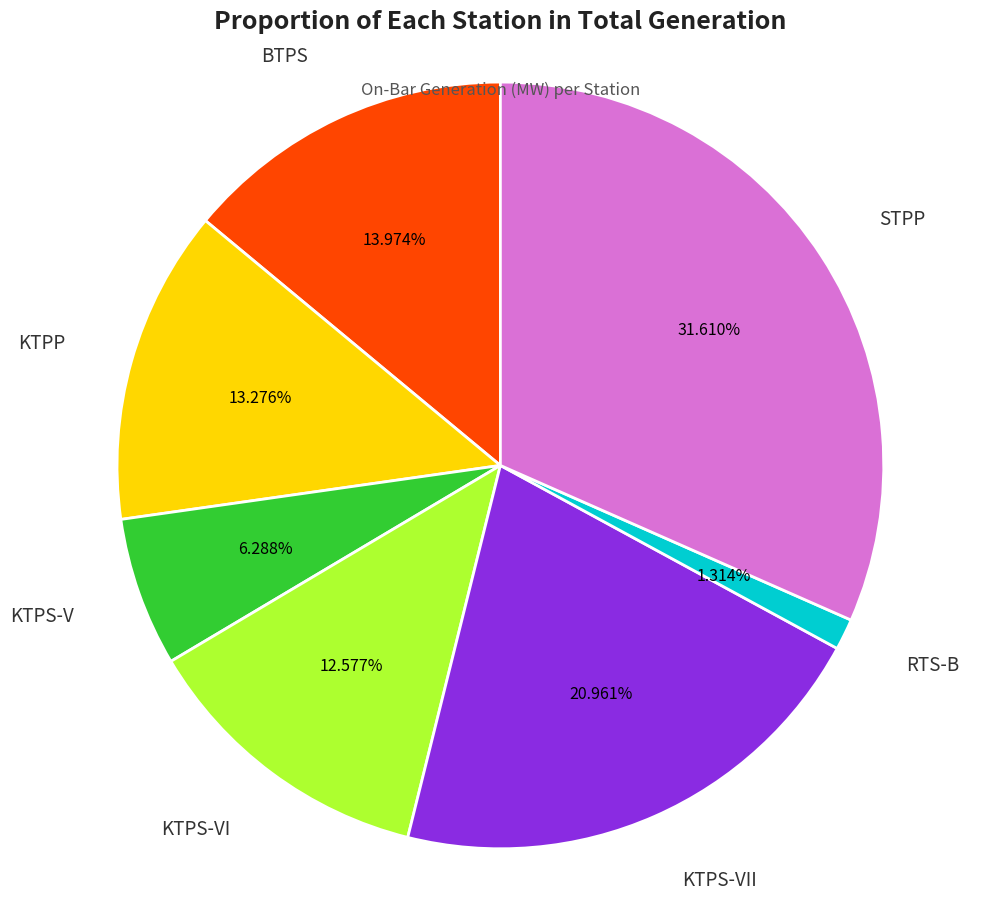

Rank the categories by value from lowest to highest.

RTS-B, KTPS-V, KTPS-VI, KTPP, BTPS, KTPS-VII, STPP